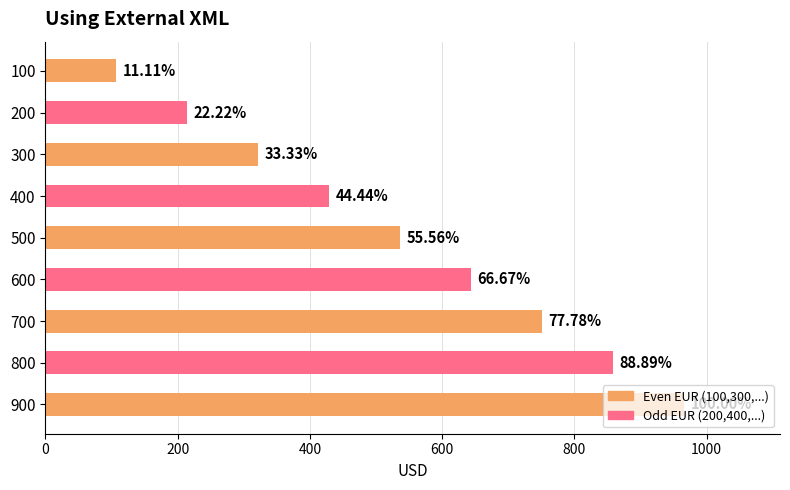

How many bars are there in total?

9